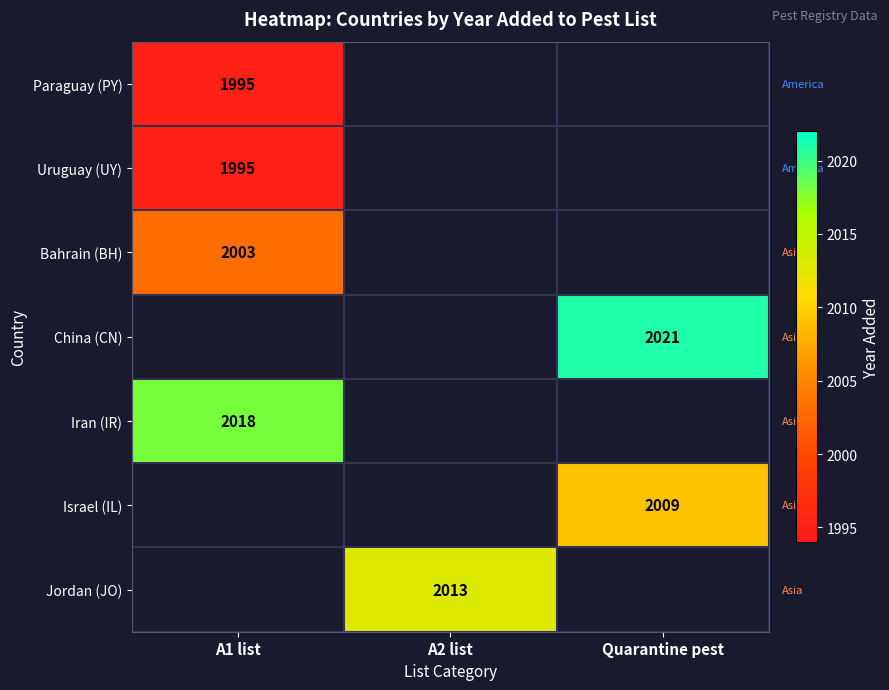

True or false: Bahrain (BH) has a value of 2003 at A1 list.

True